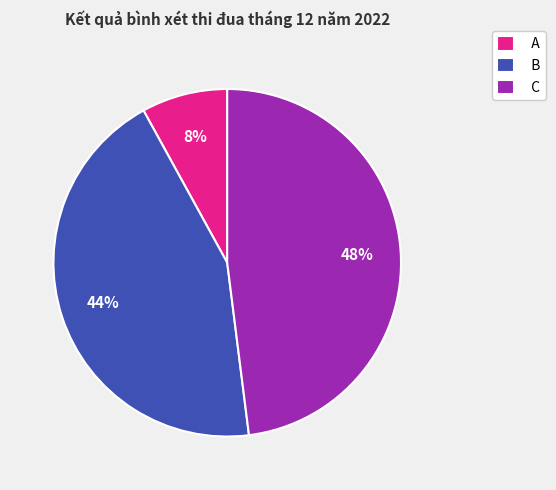

Approximately how many times larger is the value at C compared to A?

6.0